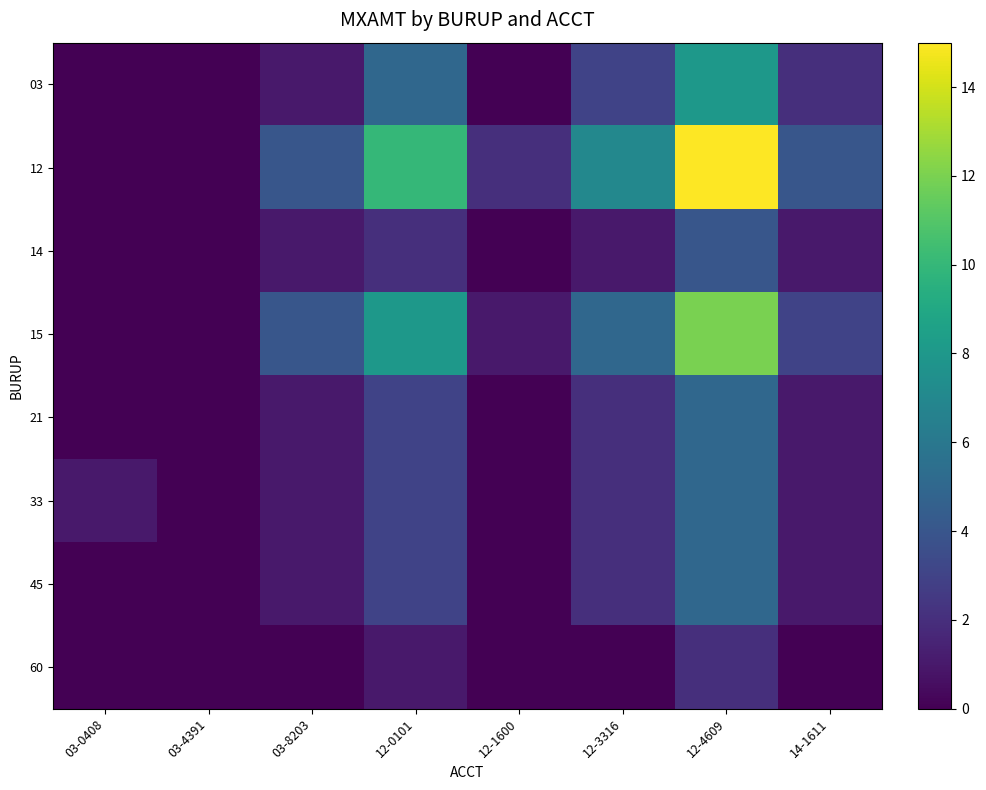

Reading left to right, extract all data points from this chart.

03: 03-0408=0	03-4391=0	03-8203=1	12-0101=5	12-1600=0	12-3316=3	12-4609=8	14-1611=2
12: 03-0408=0	03-4391=0	03-8203=4	12-0101=10	12-1600=2	12-3316=7	12-4609=15	14-1611=4
14: 03-0408=0	03-4391=0	03-8203=1	12-0101=2	12-1600=0	12-3316=1	12-4609=4	14-1611=1
15: 03-0408=0	03-4391=0	03-8203=4	12-0101=8	12-1600=1	12-3316=5	12-4609=12	14-1611=3
21: 03-0408=0	03-4391=0	03-8203=1	12-0101=3	12-1600=0	12-3316=2	12-4609=5	14-1611=1
33: 03-0408=1	03-4391=0	03-8203=1	12-0101=3	12-1600=0	12-3316=2	12-4609=5	14-1611=1
45: 03-0408=0	03-4391=0	03-8203=1	12-0101=3	12-1600=0	12-3316=2	12-4609=5	14-1611=1
60: 03-0408=0	03-4391=0	03-8203=0	12-0101=1	12-1600=0	12-3316=0	12-4609=2	14-1611=0